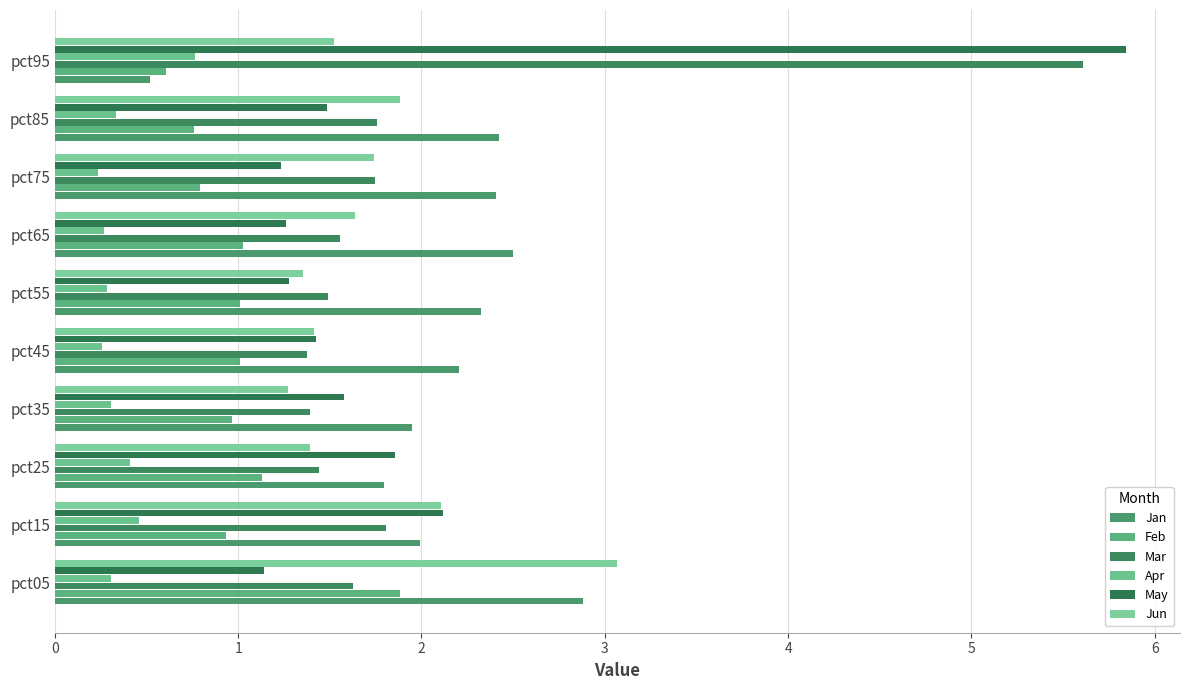

How many data points does each series have?

10